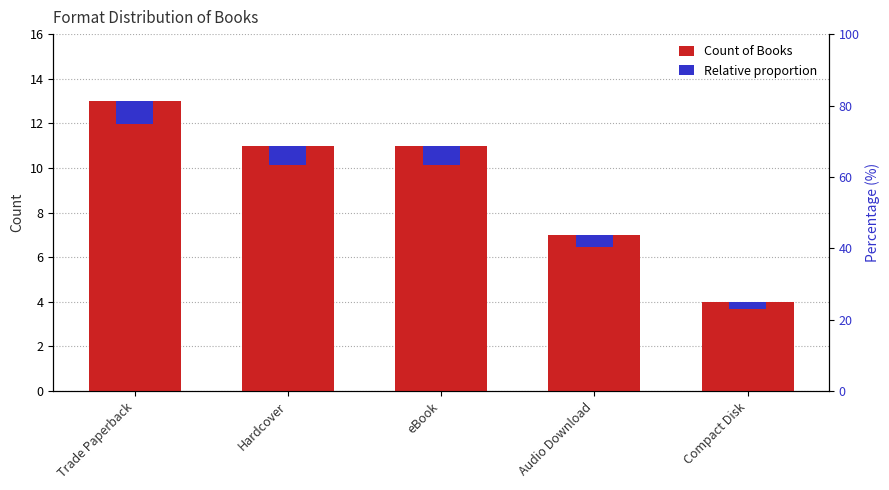

Is it true that Count of Books equals 11.0 at eBook?

True